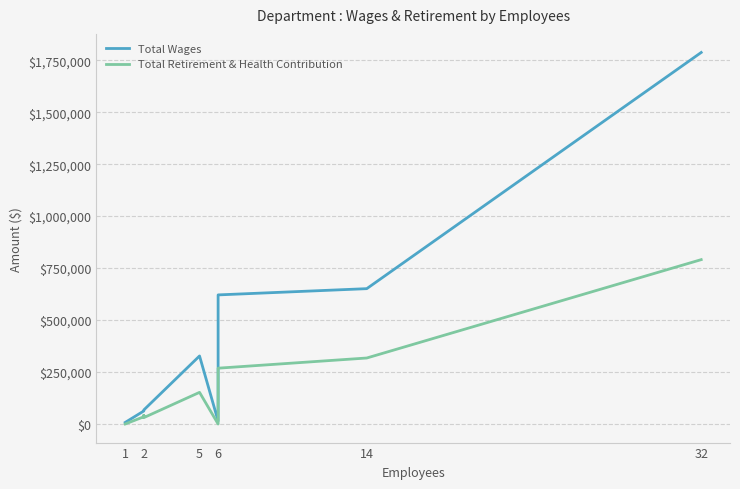

Rank the series by their average value, from highest to lowest.

Total Wages, Total Retirement & Health Contribution